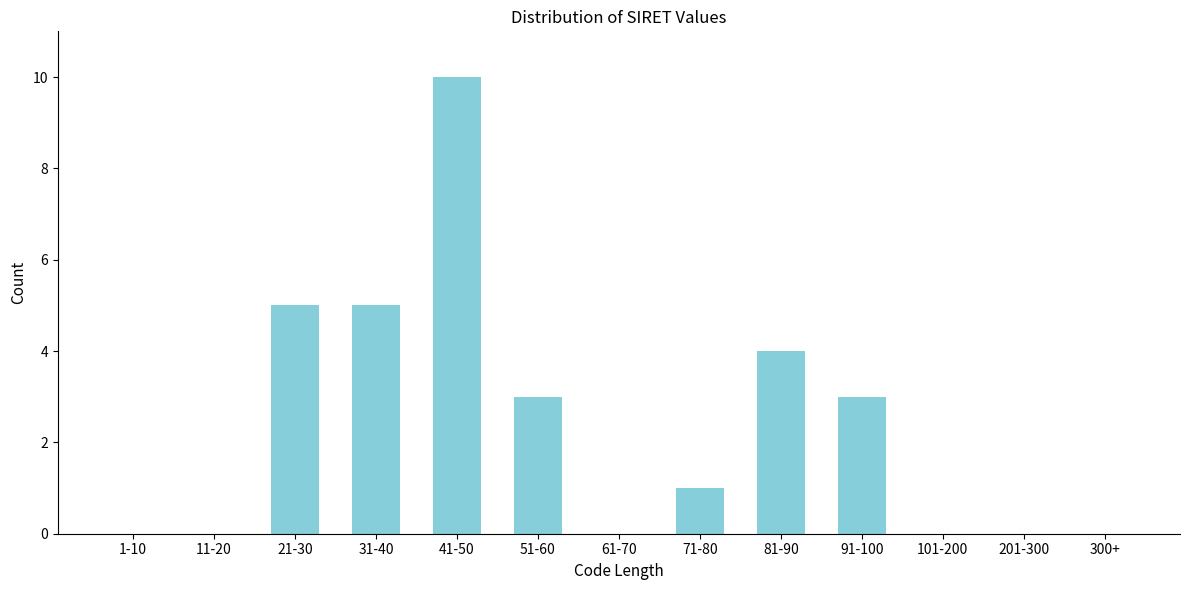

Reading right to left, what are all the values shown in this chart?

300+=0	201-300=0	101-200=0	91-100=3	81-90=4	71-80=1	61-70=0	51-60=3	41-50=10	31-40=5	21-30=5	11-20=0	1-10=0